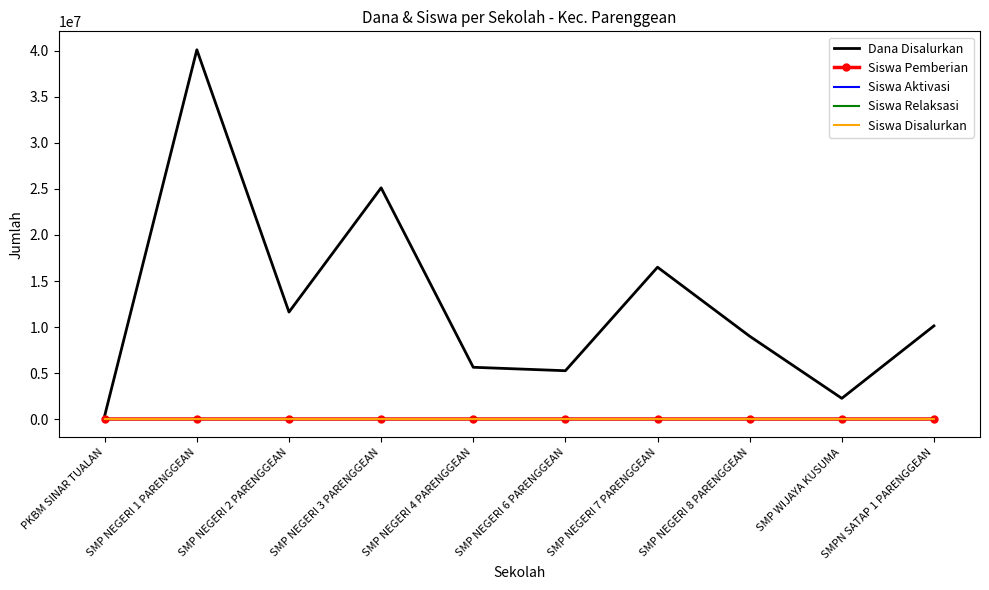

How many series are shown in this chart?

5